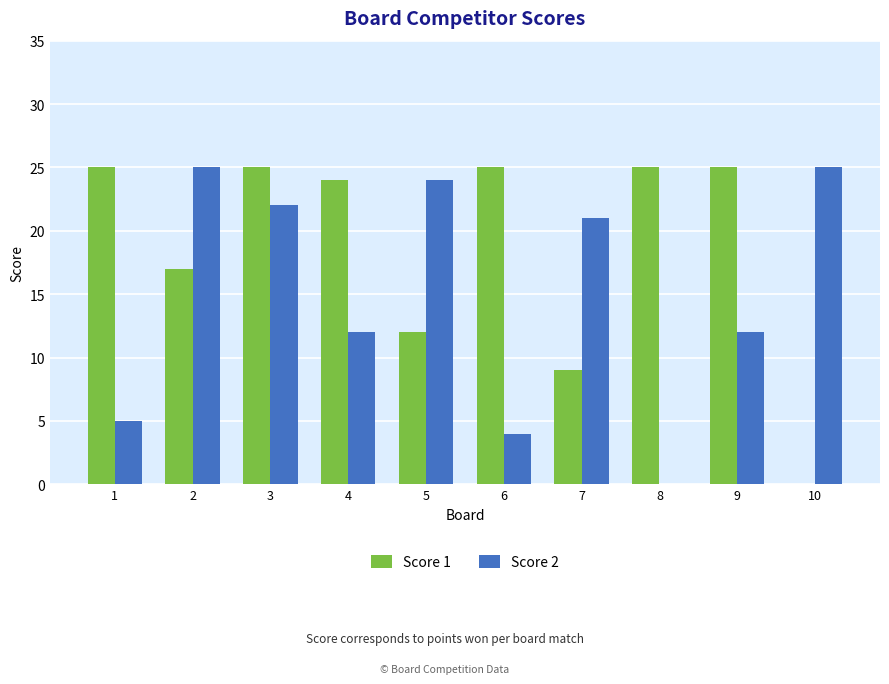

True or false: Score 2 has a value of 35 at 5.

False